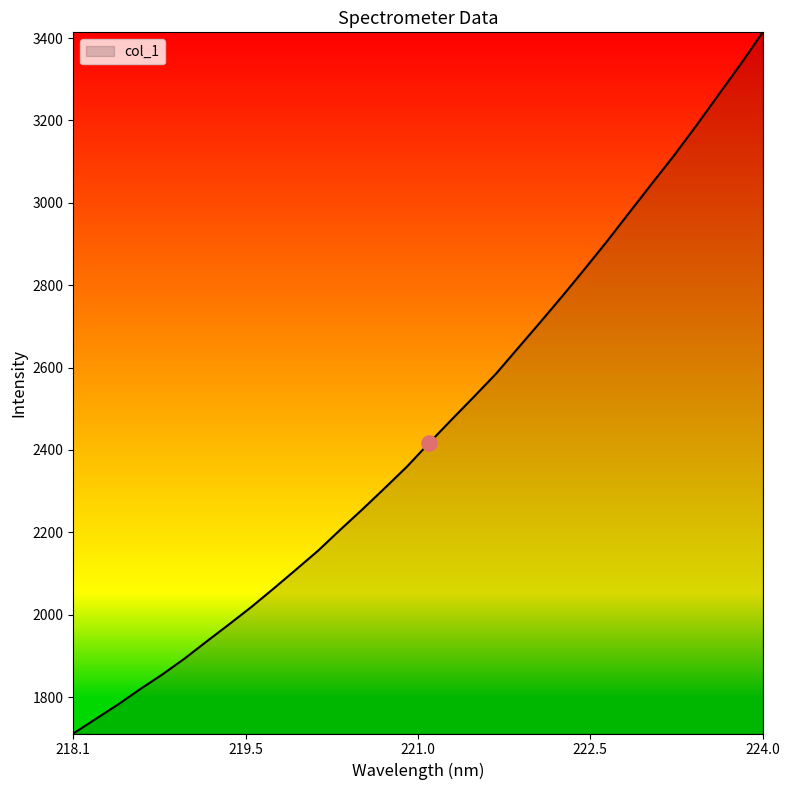

What is the difference between the maximum and minimum values?

1702.5